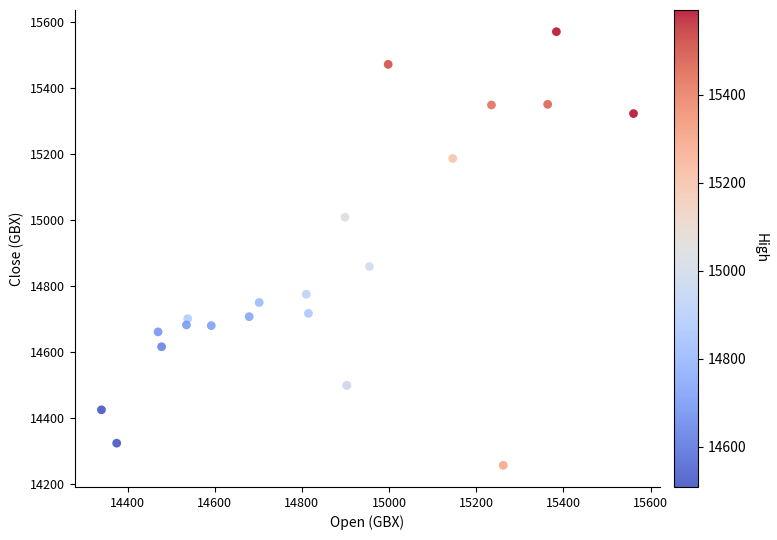

What Y value in the scatter plot is closest to 14914?

14860